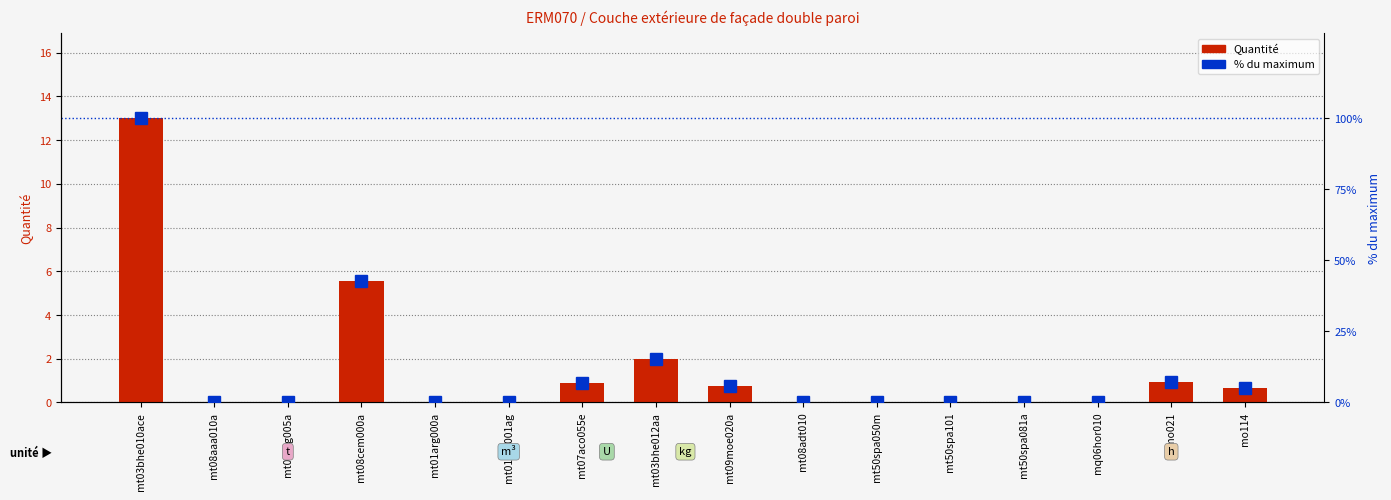

Rank the series by their average value, from lowest to highest.

Quantité, % du maximum